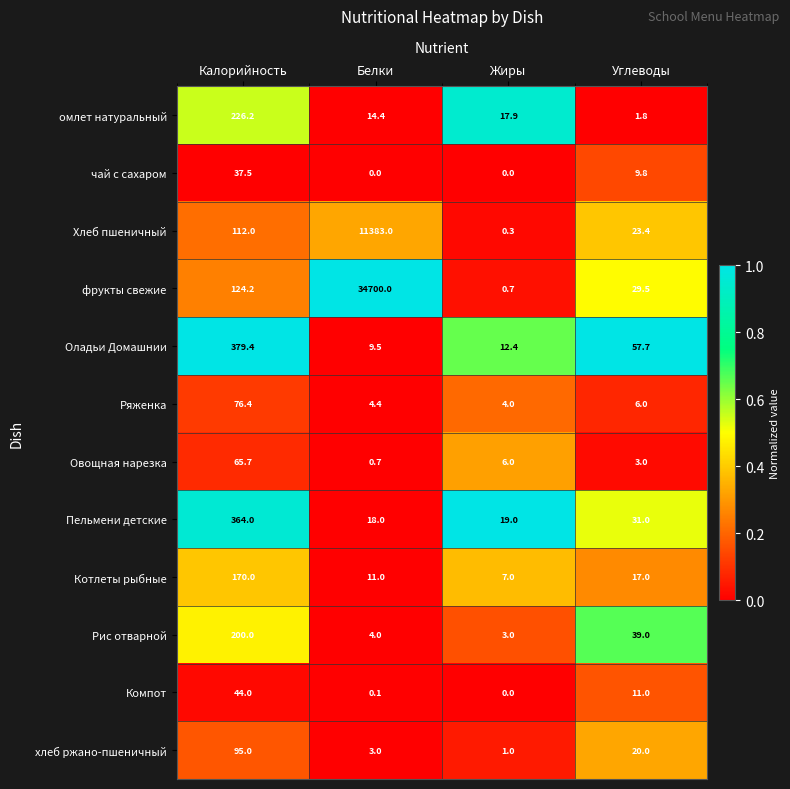

Between Жиры and Углеводы, which series saw the biggest shift?

Оладьи Домашнии